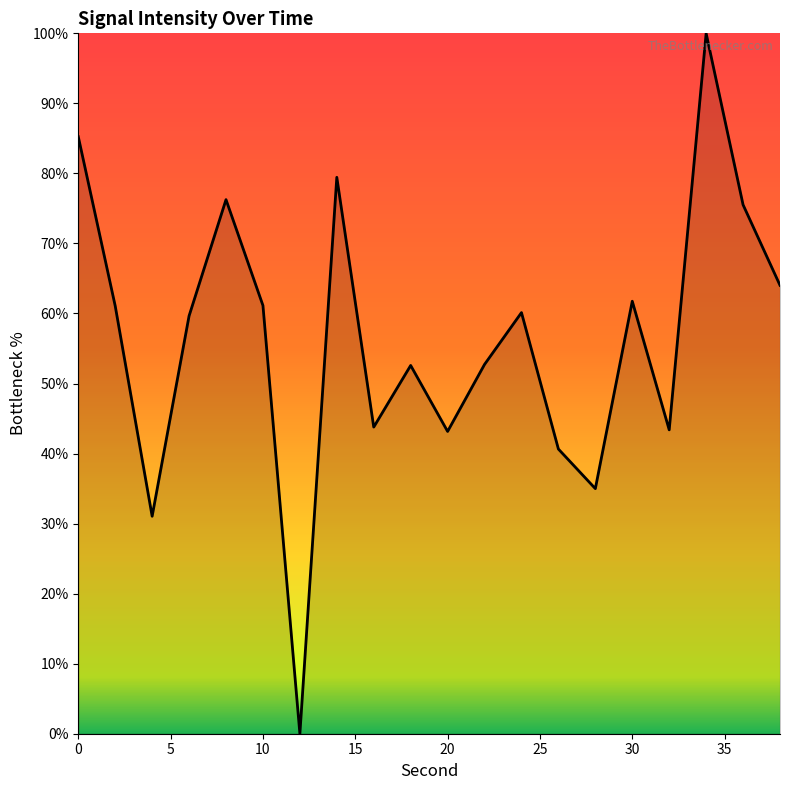

How many series are shown in this chart?

1